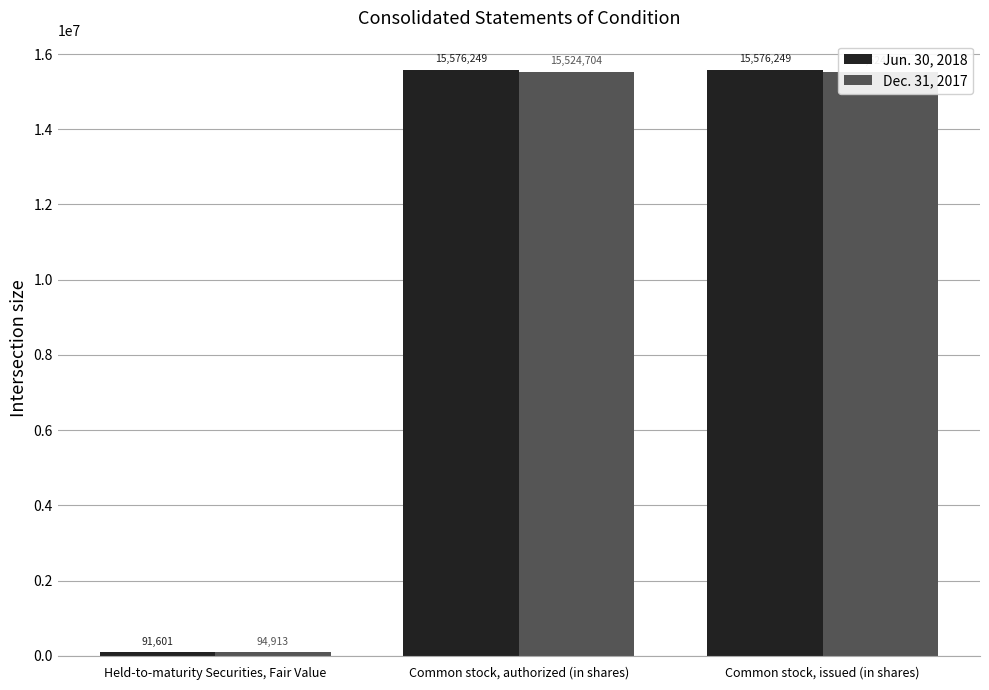

What is the difference between the highest and lowest values at Common stock, authorized (in shares)?

51545